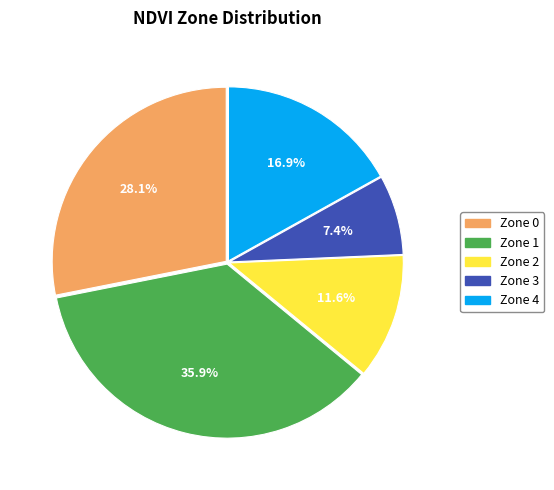

Count the number of slices in the pie.

5